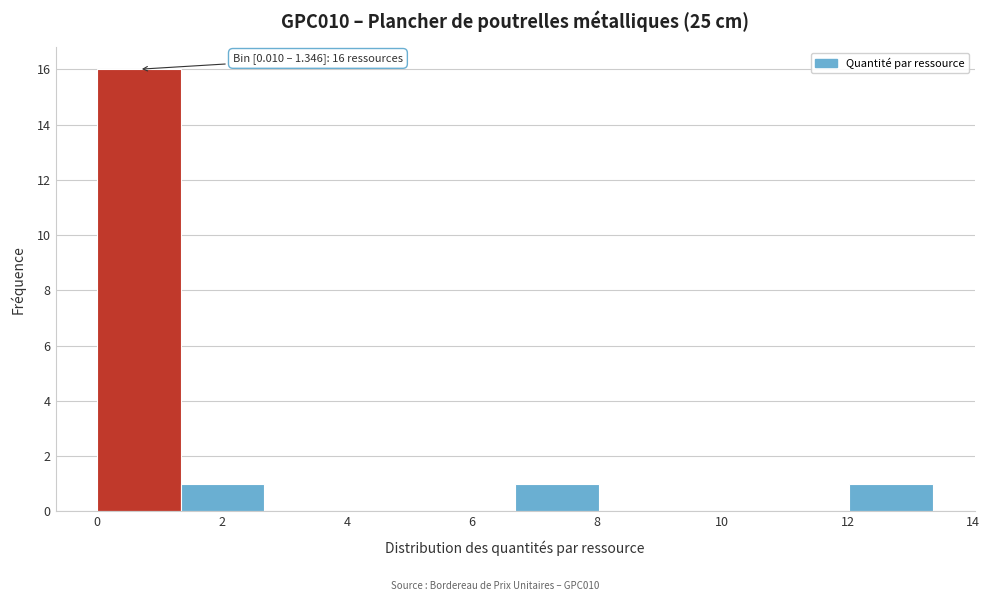

Which range on the x-axis has the tallest bar?

0.0 to 1.4